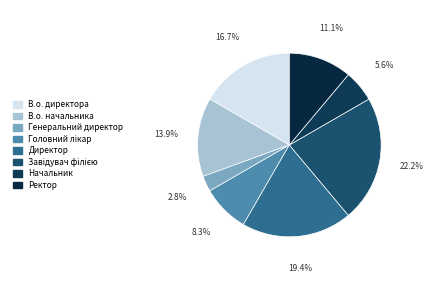

Which slice is the largest?

Завідувач філією